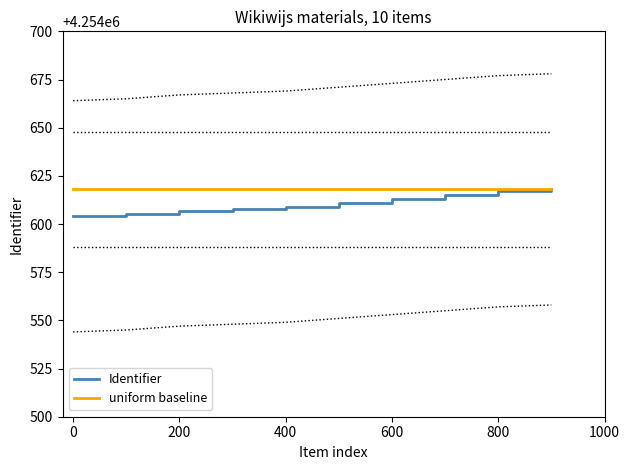

The Identifier series shows 4254607 at 200. True or false?

True